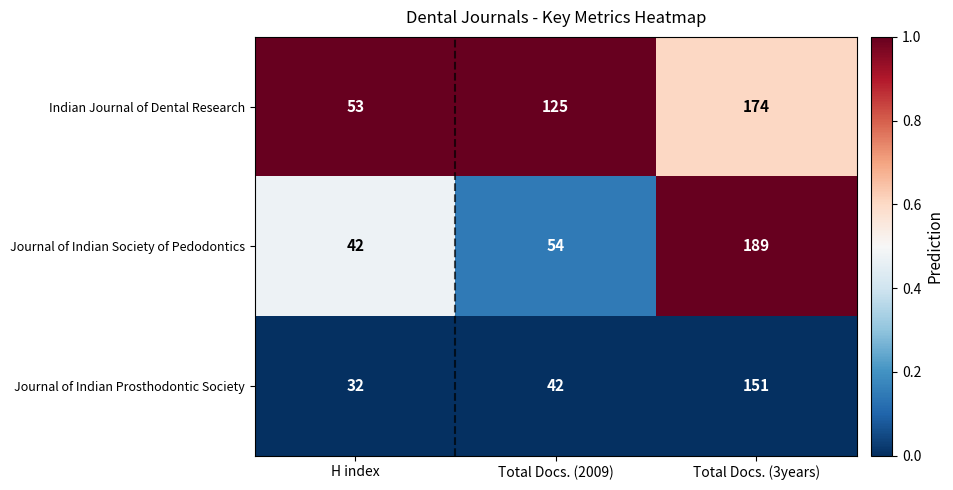

The value of Journal of Indian Prosthodontic Society at Total Docs. (3years) is 151. True or false?

True